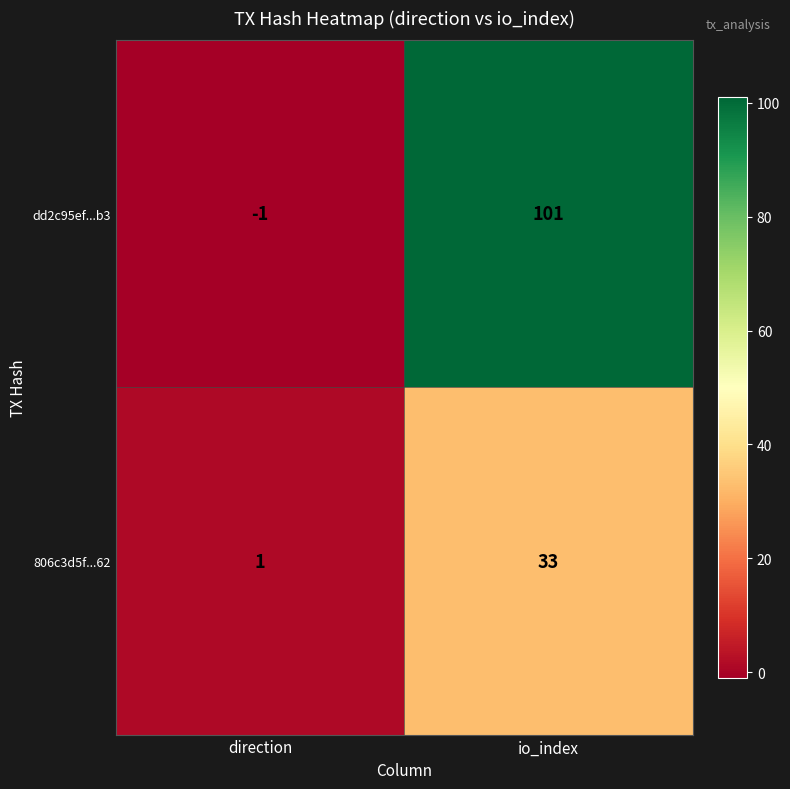

What is the highest value of the dd2c95ef...b3 series?

101